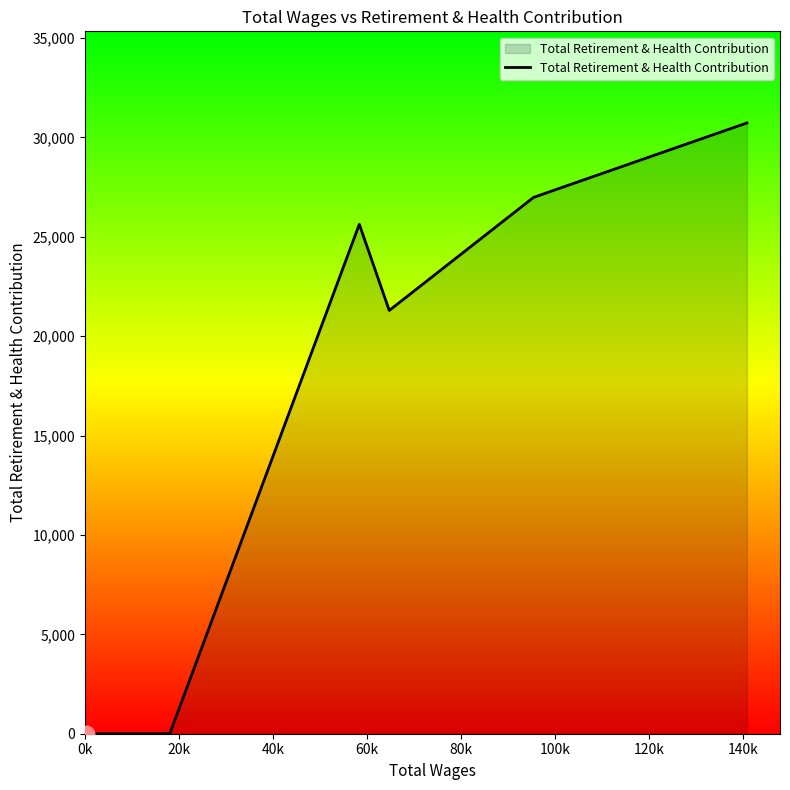

What is the average value?

18107